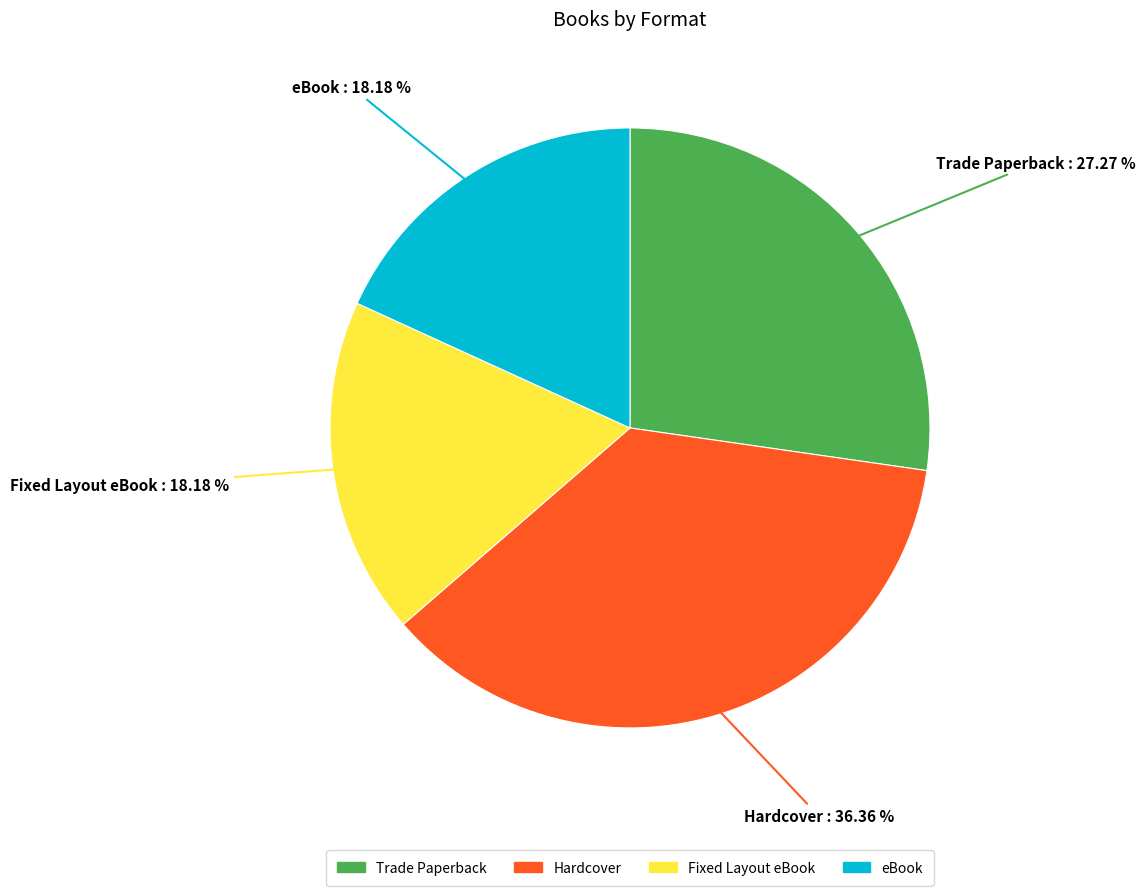

Approximately how many times larger is the value at Fixed Layout eBook compared to Hardcover?

0.5